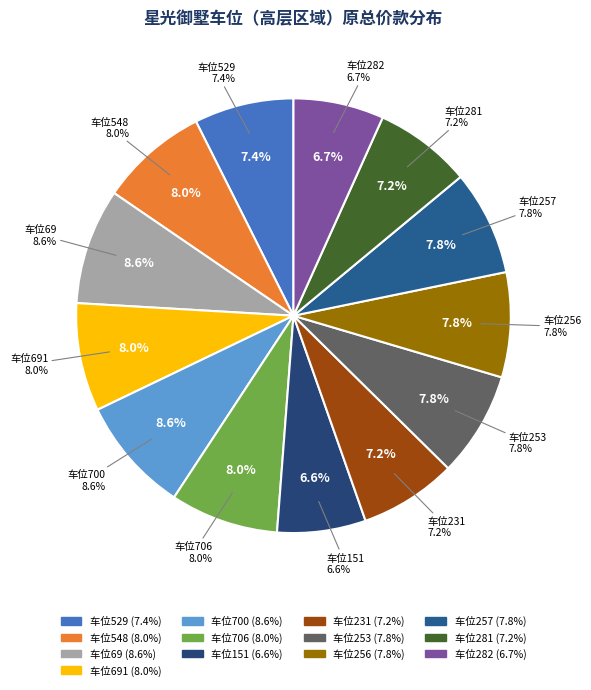

True or false: 车位69 accounts for 9% of the total.

True